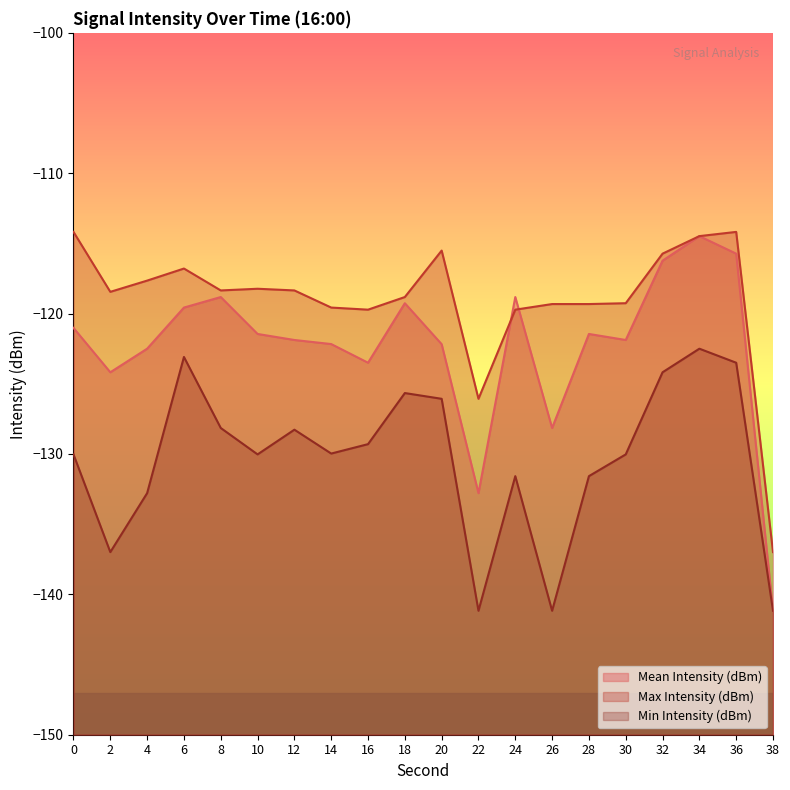

Does the chart have visible grid lines?

No